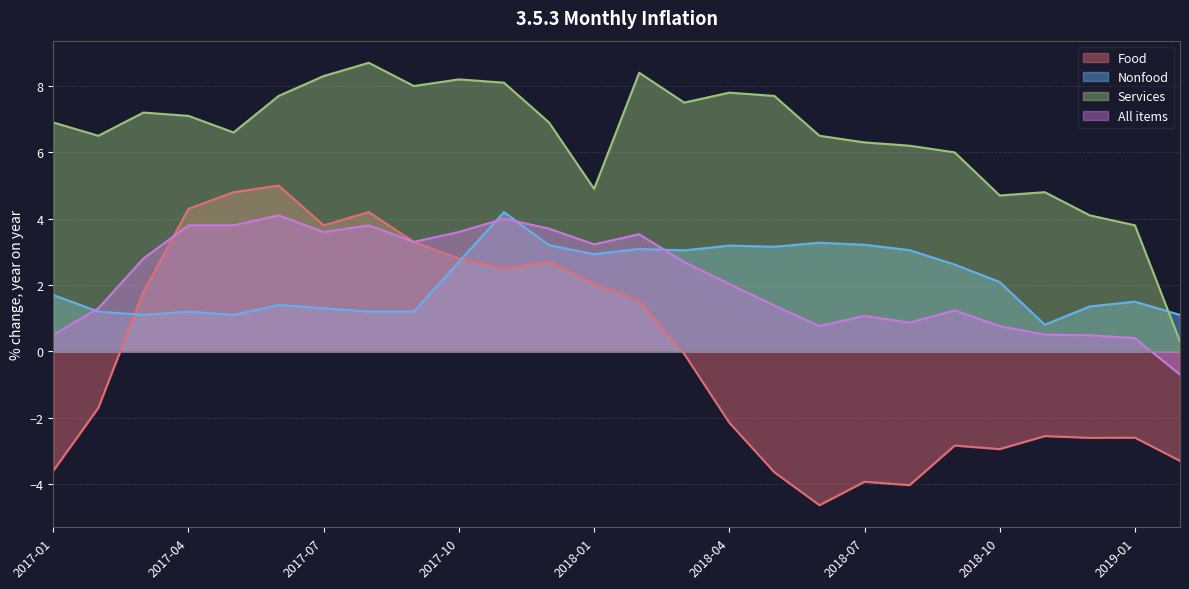

Which series has the largest total across all categories?

Services